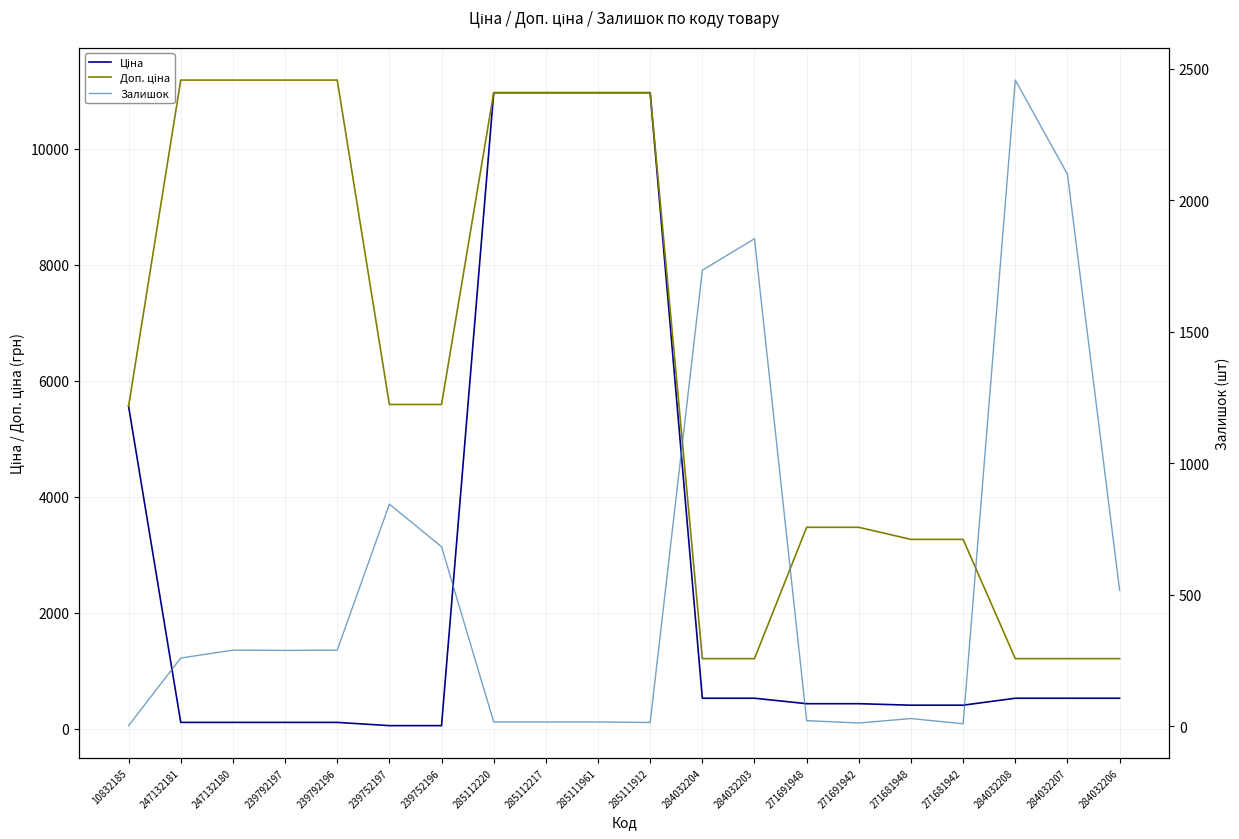

True or false: Доп. ціна has more than 1 interior local peaks.

False